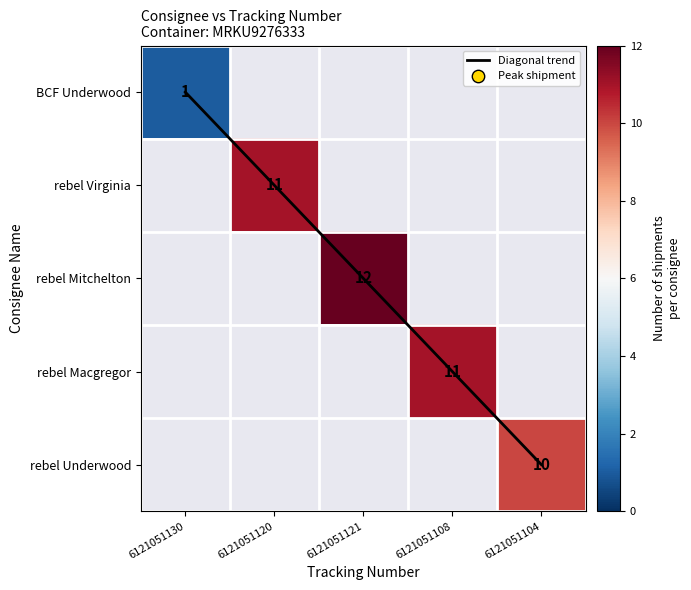

Which series has the largest range (max minus min)?

Diagonal trend